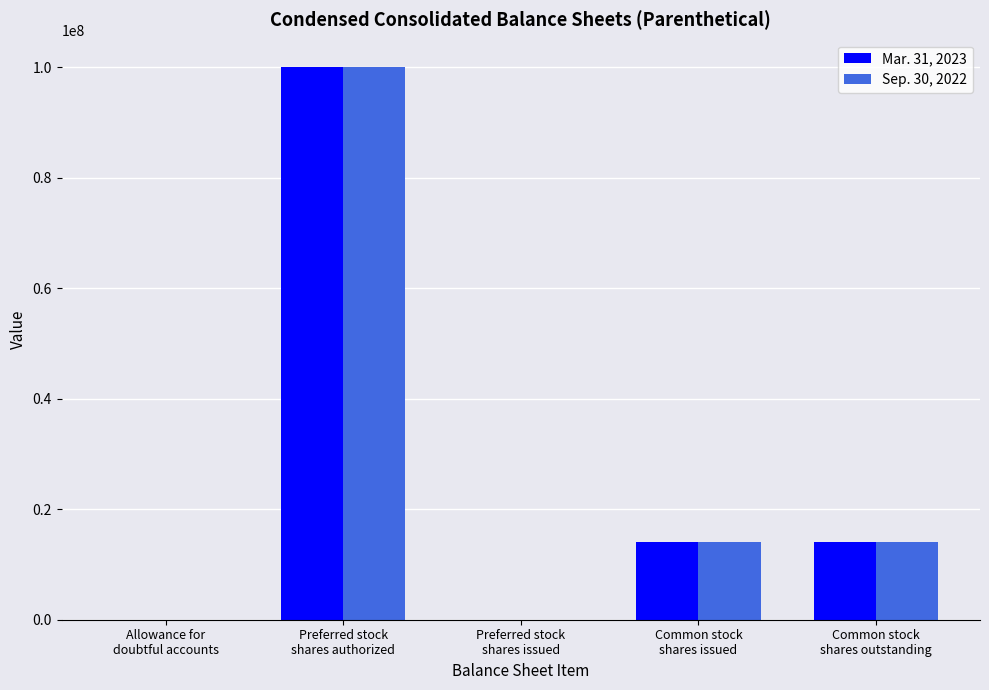

How many categories are shown in the chart?

5